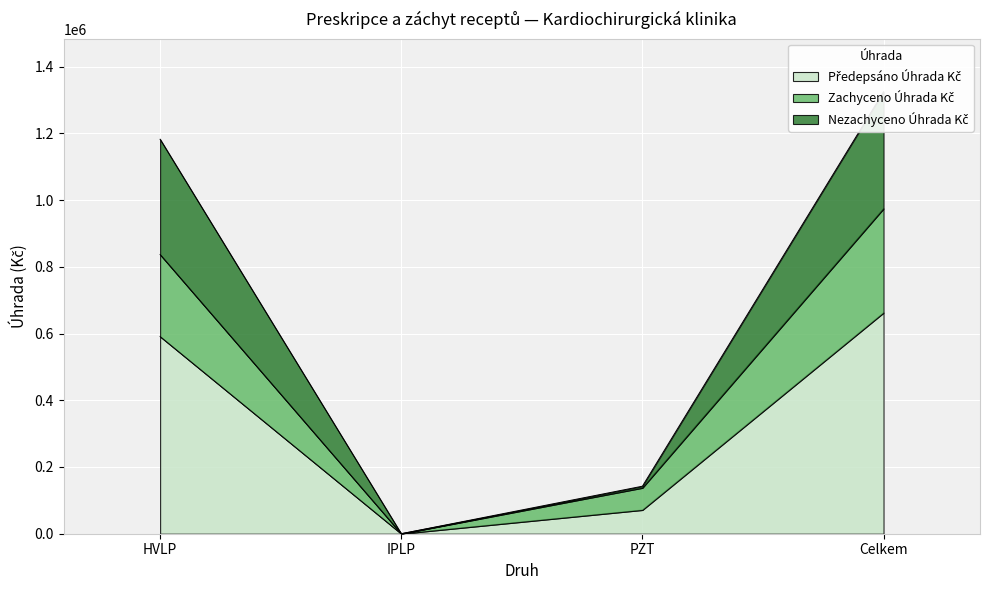

How many distinct data groups are displayed?

3